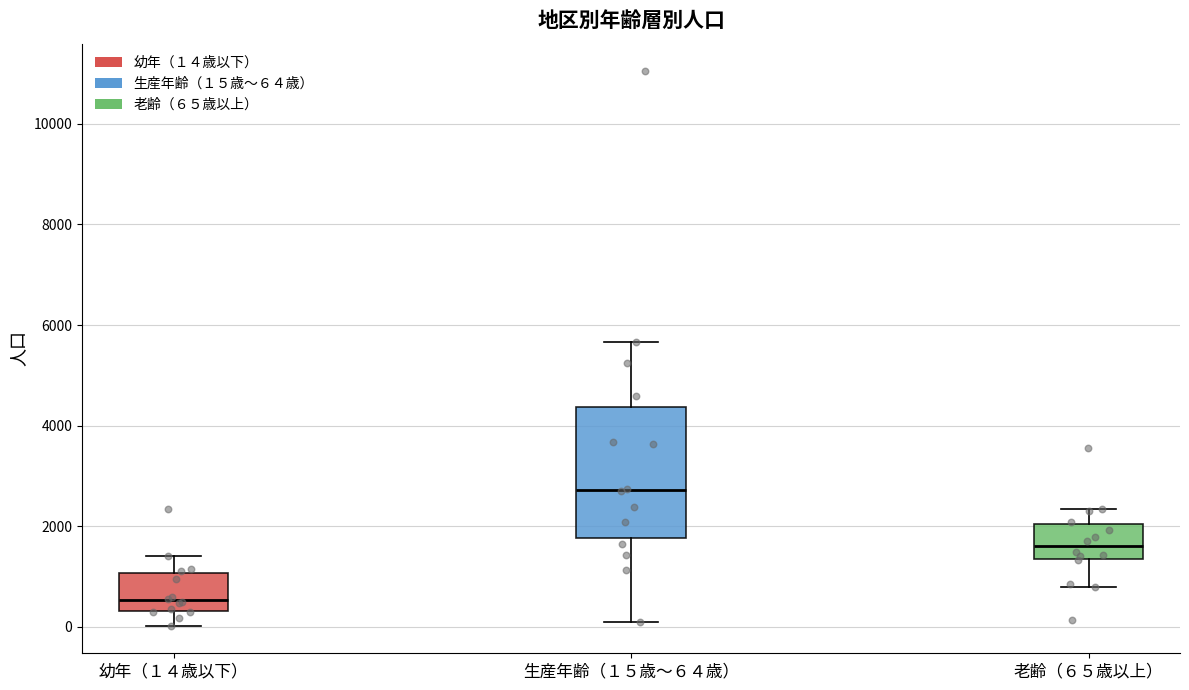

Reading left to right, read every box against the y-axis: the position of its median line, the range the box covers, and the ends of its whiskers. The values are not printed on the chart, so give them approximately, as read against the axis.

幼年（１４歳以下）: median 600, box 400 to 1000, whiskers 0 to 1400
生産年齢（１５歳～６４歳）: median 2800, box 1800 to 4400, whiskers 0 to 5600
老齢（６５歳以上）: median 1600, box 1400 to 2000, whiskers 800 to 2400